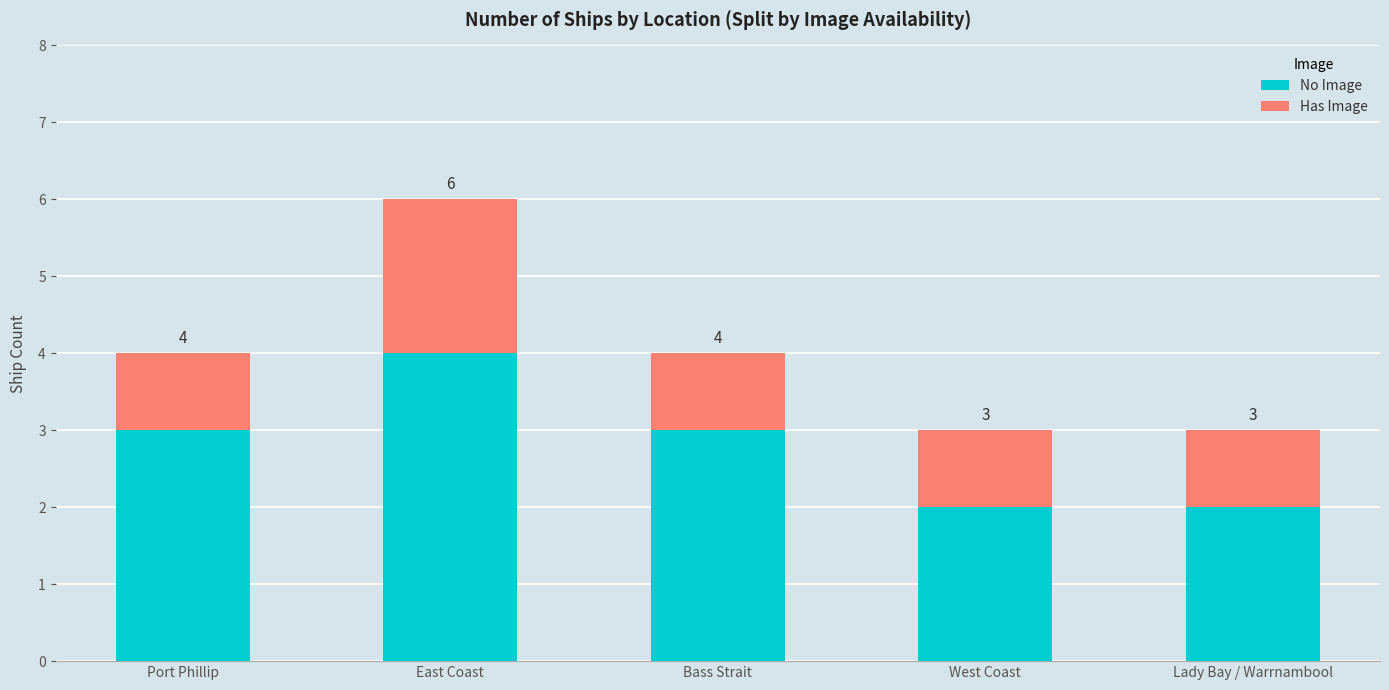

Reading right to left, list the values for the No Image series.

2	2	3	4	3